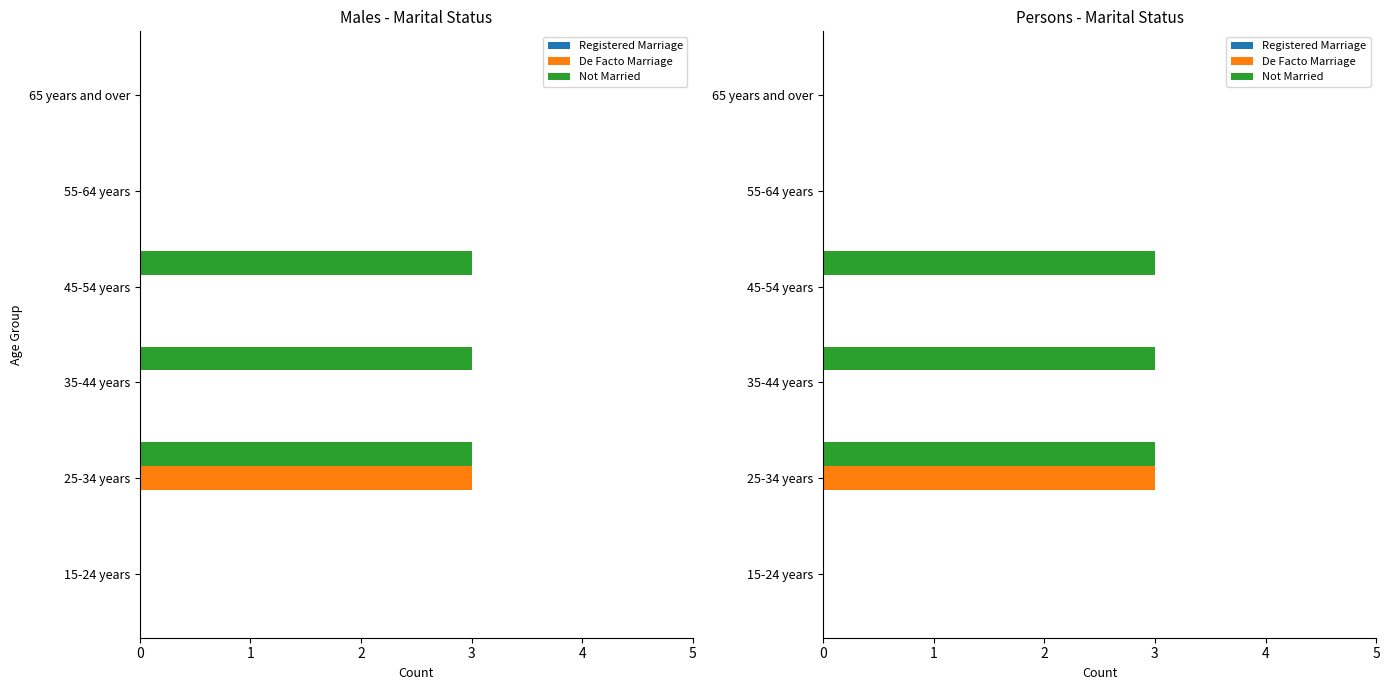

What is the value of the Not Married bar at the 4th from the left?

3.0